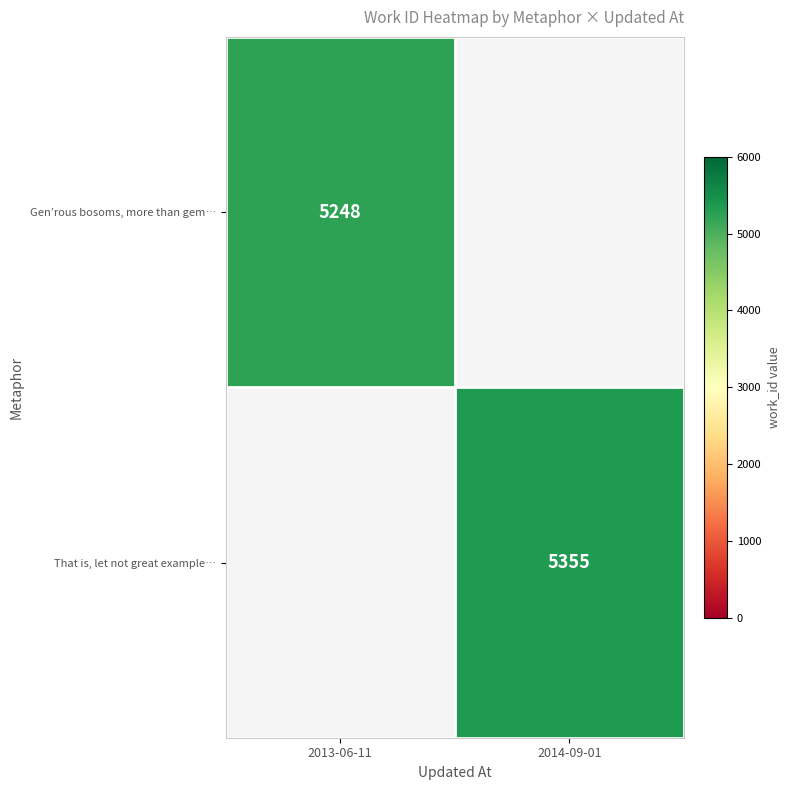

Is the value of That is, let not great example… at 2014-09-01 greater than the value of Gen’rous bosoms, more than gem… at 2013-06-11?

Yes